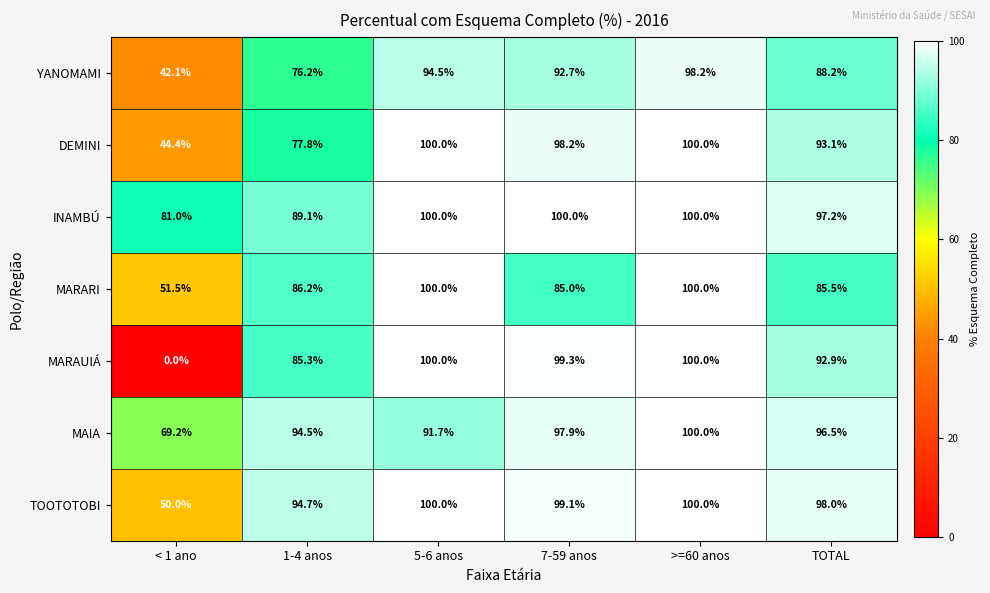

What is the average value of the MAIA series?

91.6